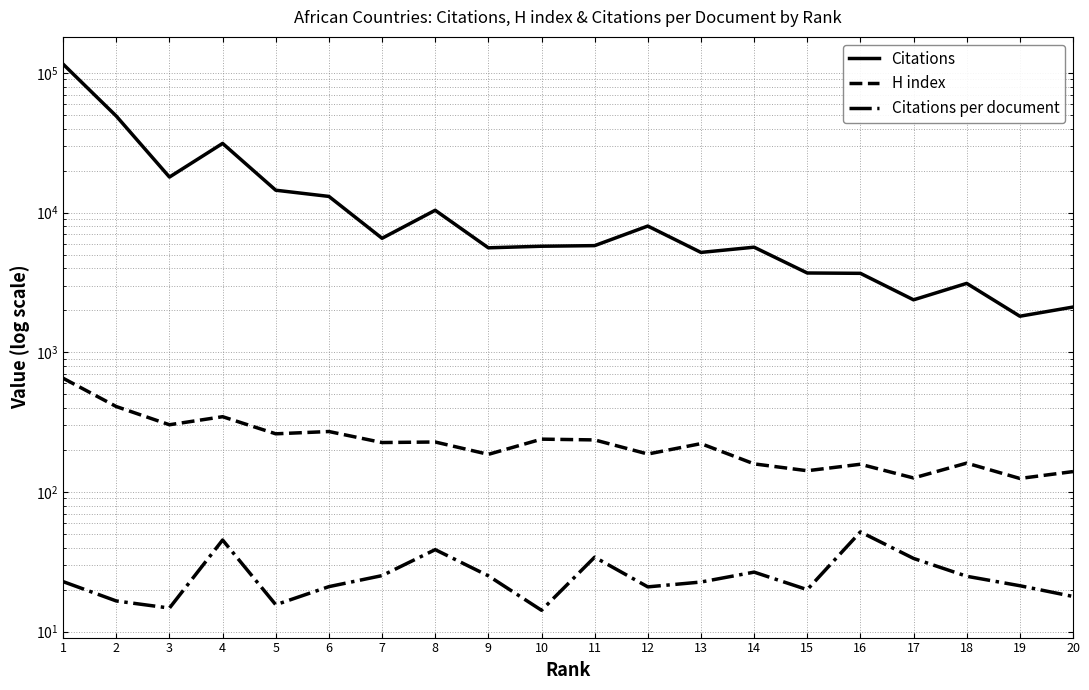

How many lines are shown in the chart?

3